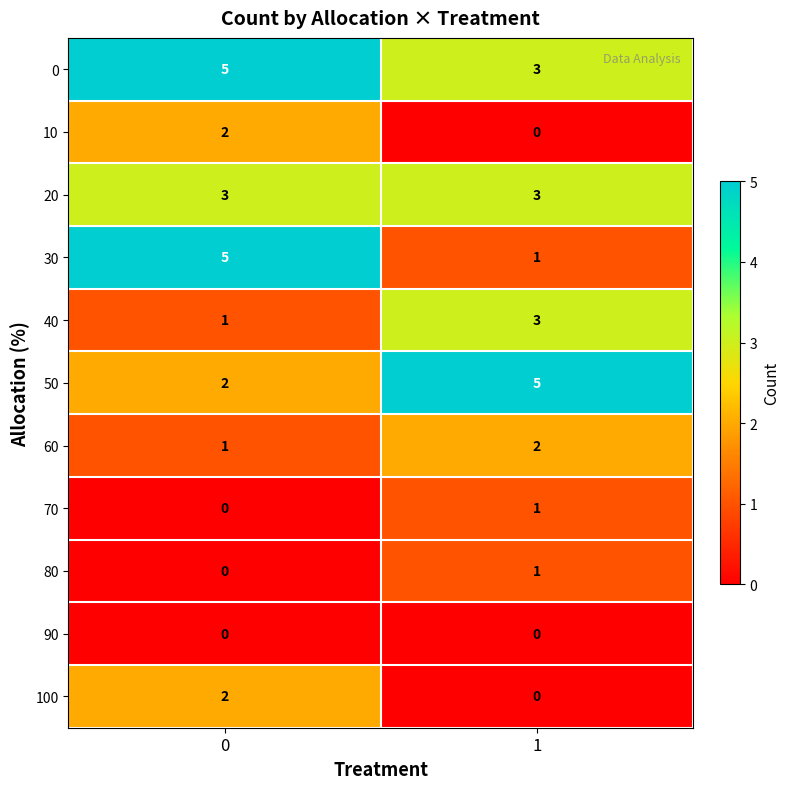

Reading left to right, extract all data points from this chart.

0: 5	3
10: 2	0
20: 3	3
30: 5	1
40: 1	3
50: 2	5
60: 1	2
70: 0	1
80: 0	1
90: 0	0
100: 2	0